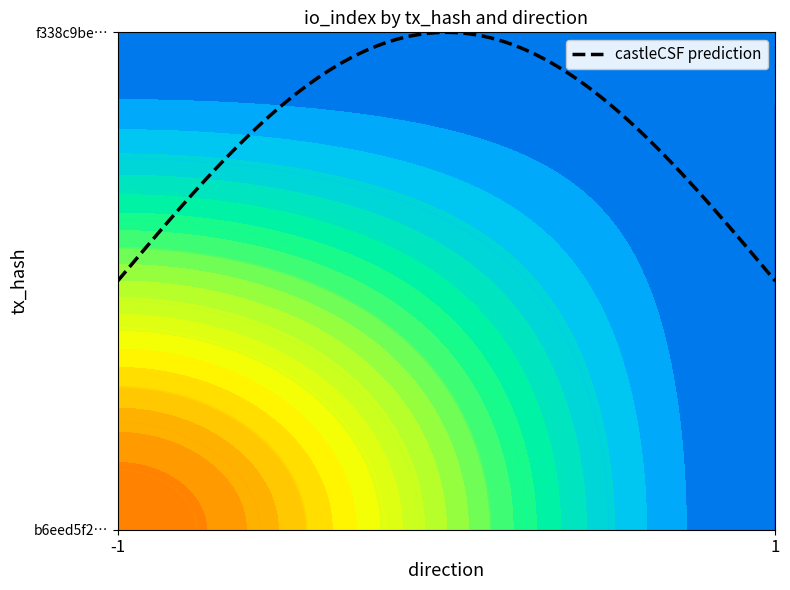

Count the number of data series in this chart.

2